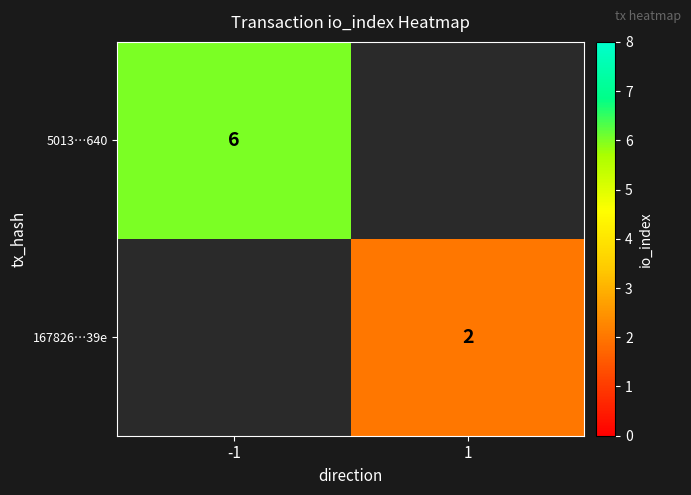

Count the number of categories in the chart.

2